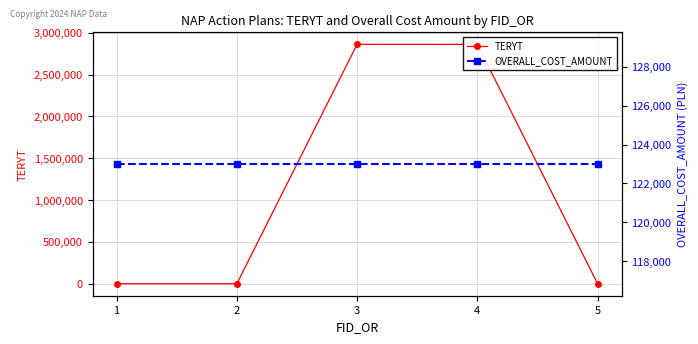

How many lines are shown in the chart?

2